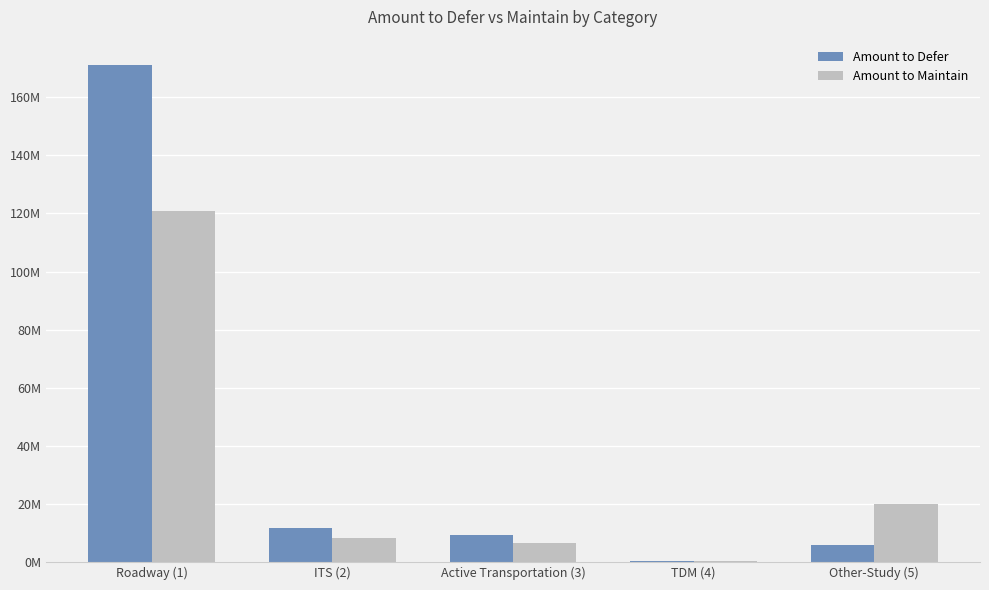

List the labels in order of Amount to Defer value, largest first.

Roadway (1), ITS (2), Active Transportation (3), Other-Study (5), TDM (4)